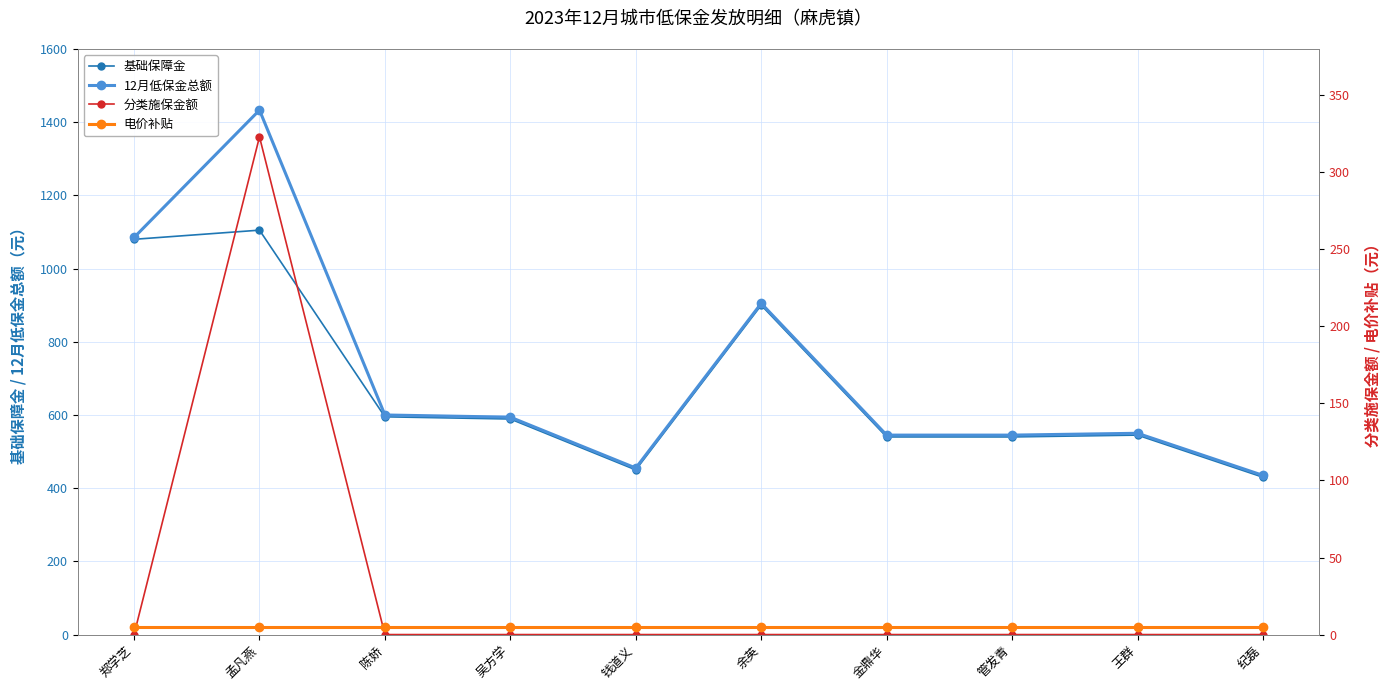

True or false: 基础保障金 and 电价补贴 cross at least once.

False